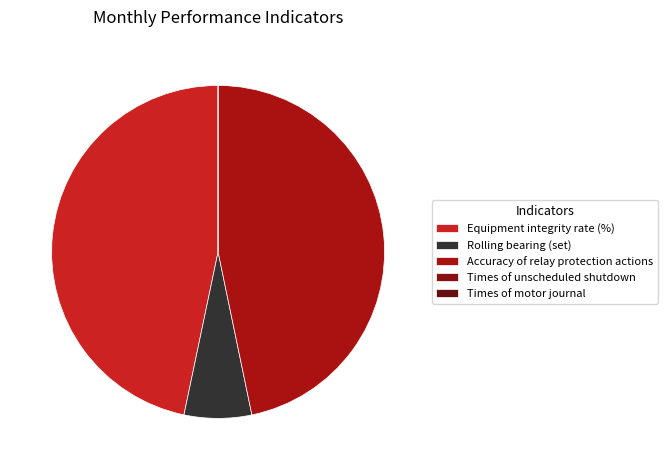

Count the number of slices in the pie.

5